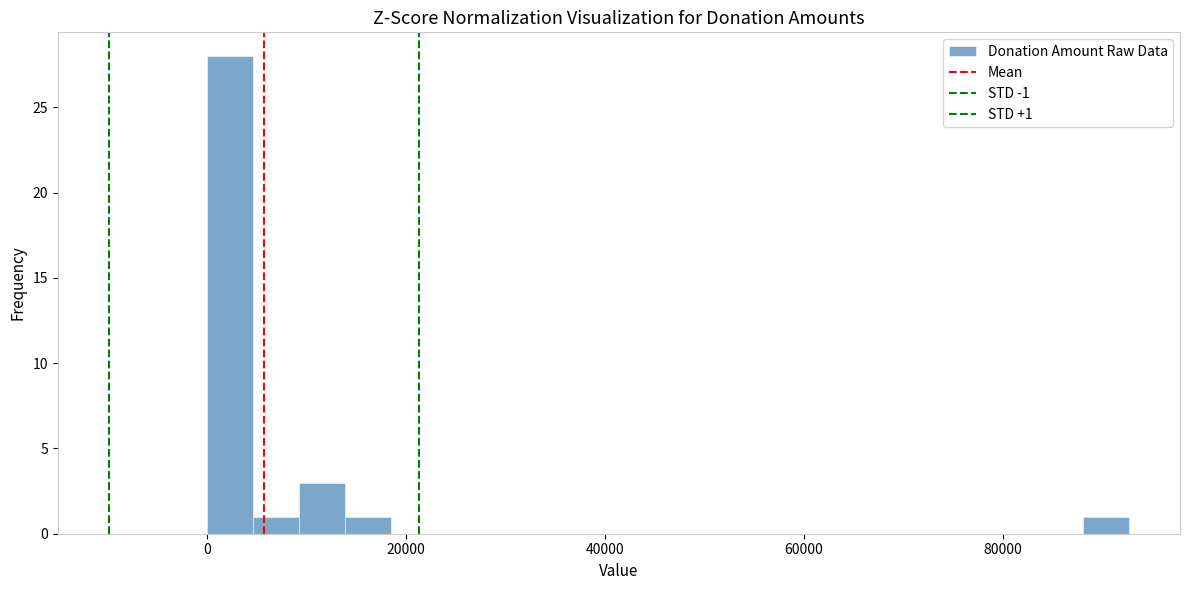

Around what value on the x-axis is the tallest bar? Give the approximate position of its centre, as read against the axis.

2000